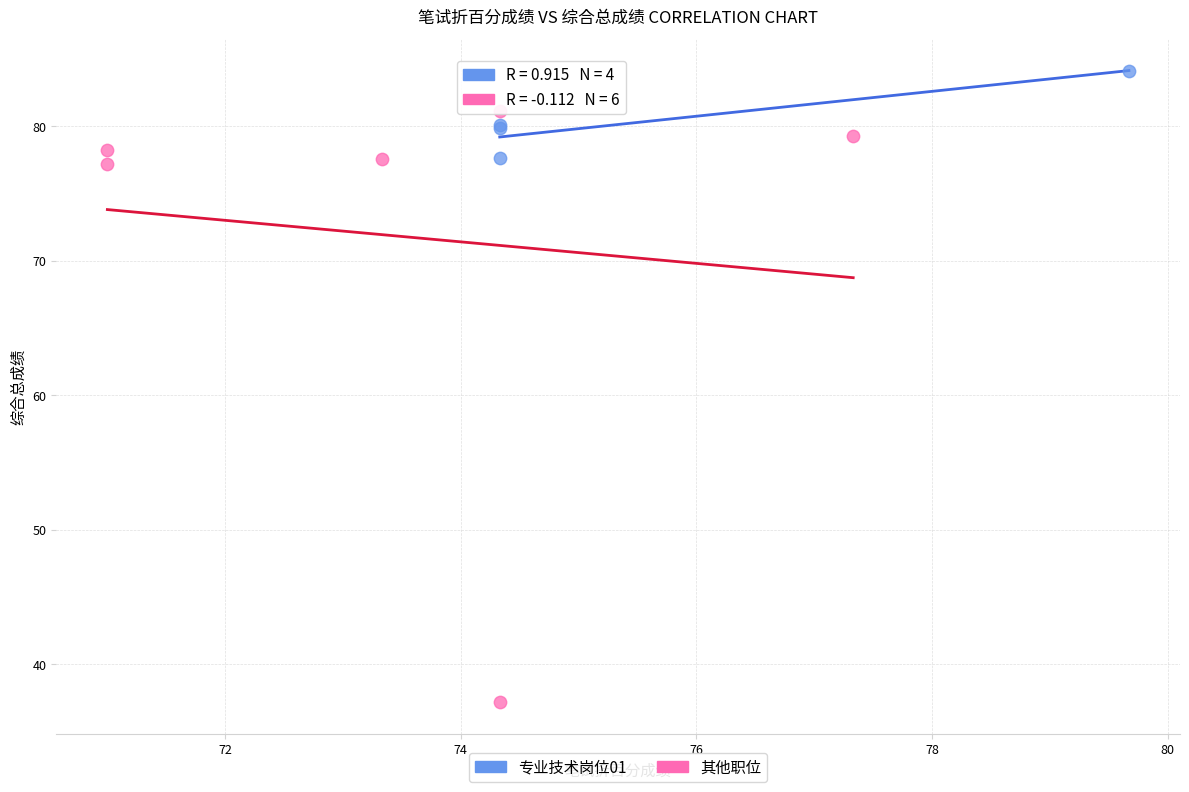

What are all the series names shown in the legend?

专业技术岗位01, 其他职位